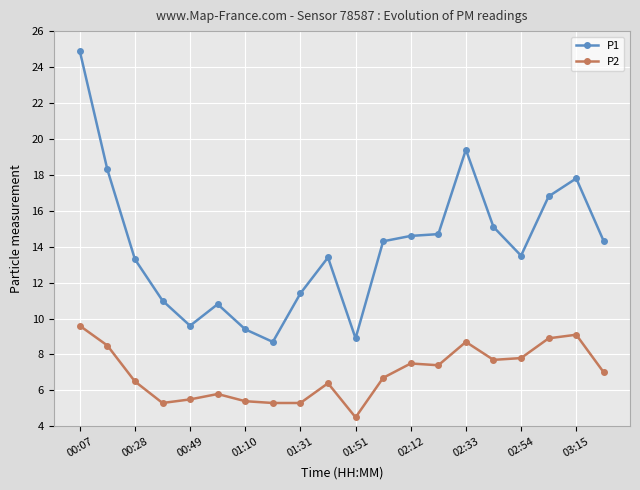

What is the value of the P2 point at the 2nd from the left?

8.5